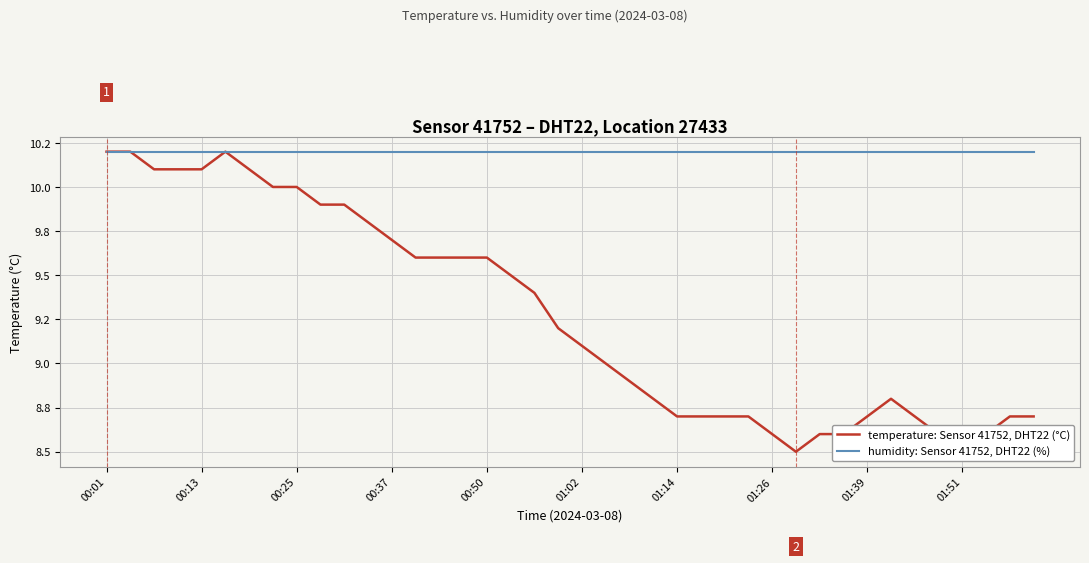

Does the chart display data point markers on the line(s)?

No